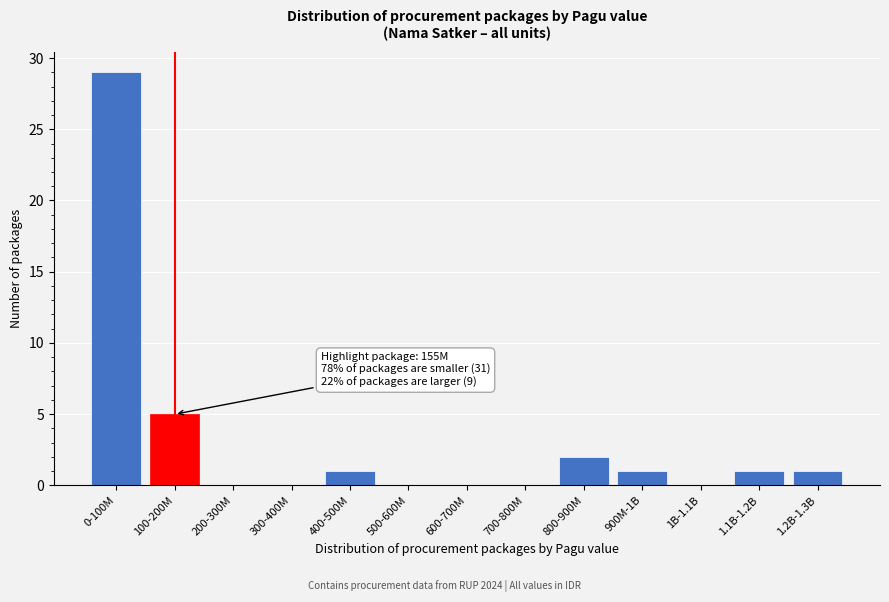

What is the sum of all values?

40